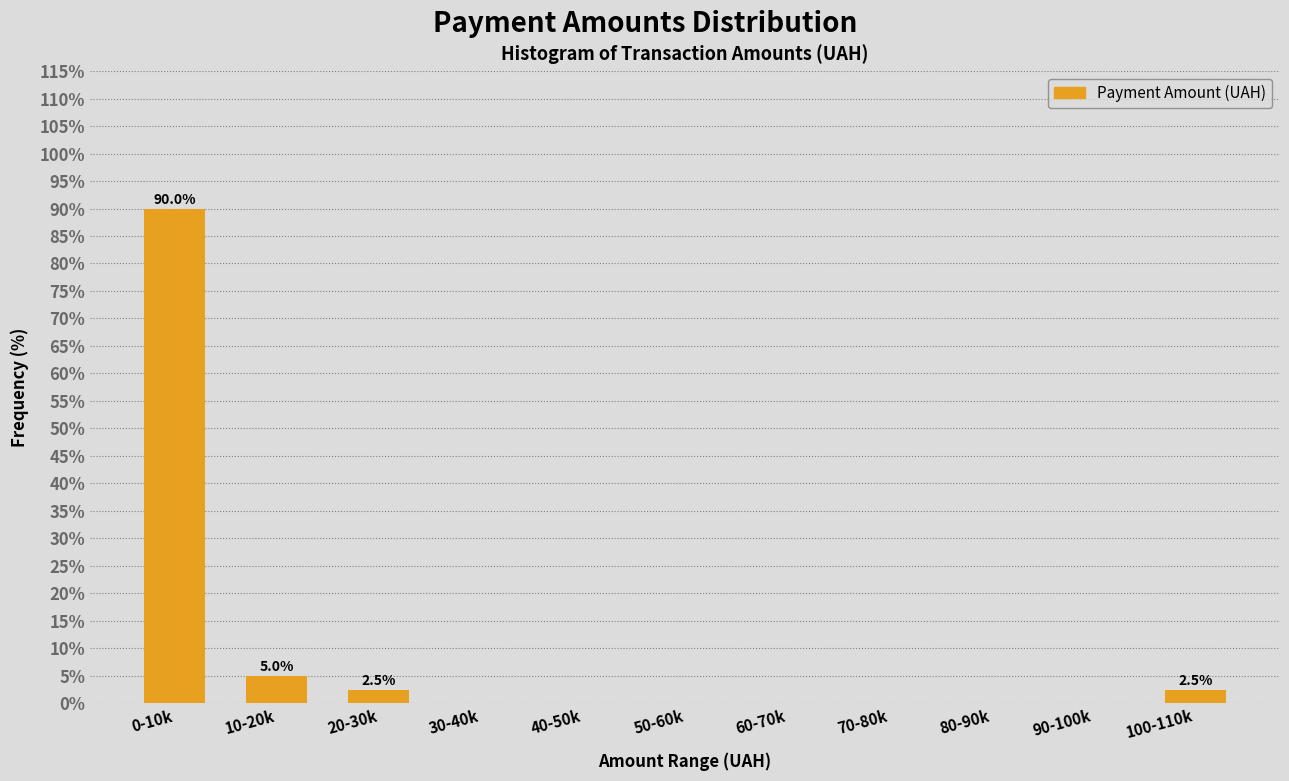

Reading left to right, transcribe all the data shown in this chart.

0-10k=90.0	10-20k=5.0	20-30k=2.5	30-40k=0.0	40-50k=0.0	50-60k=0.0	60-70k=0.0	70-80k=0.0	80-90k=0.0	90-100k=0.0	100-110k=2.5